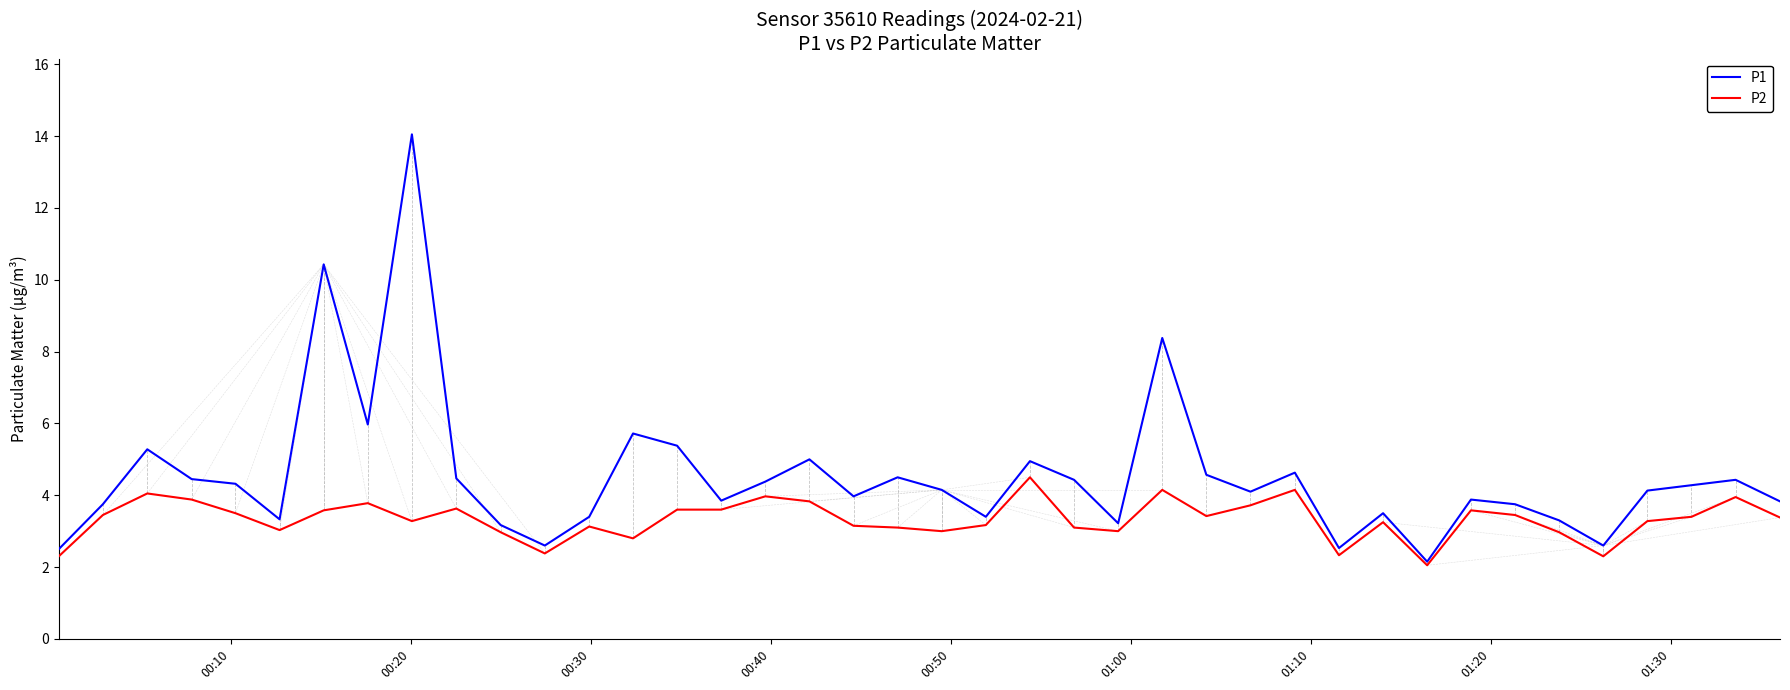

What is the maximum value shown in the chart?

14.1